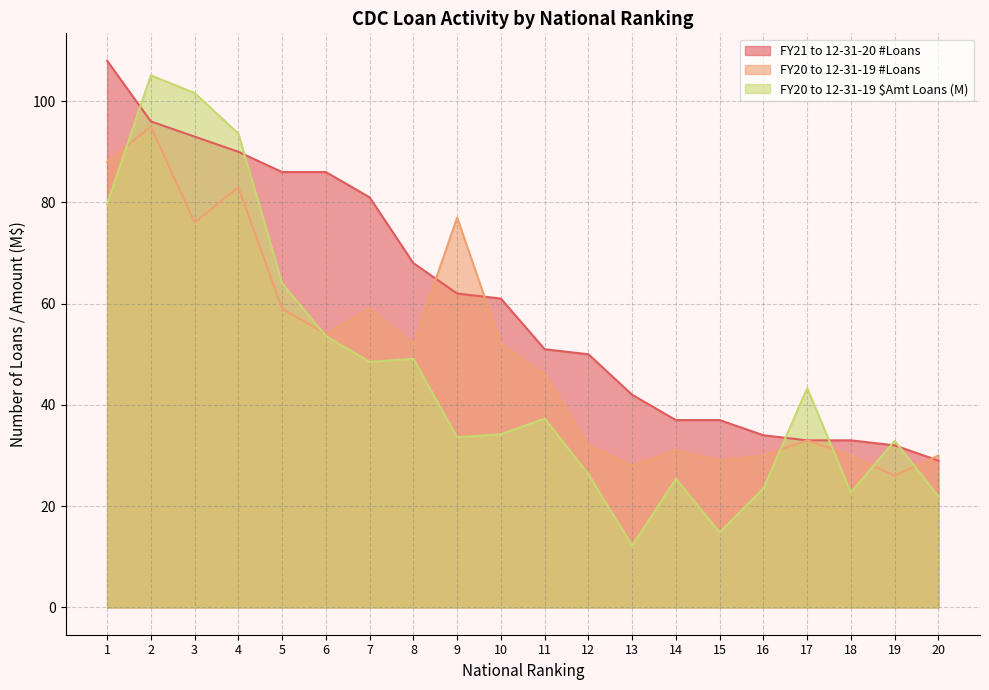

What is the value of the FY20 to 12-31-19 #Loans point at the 6th from the left?

54.0